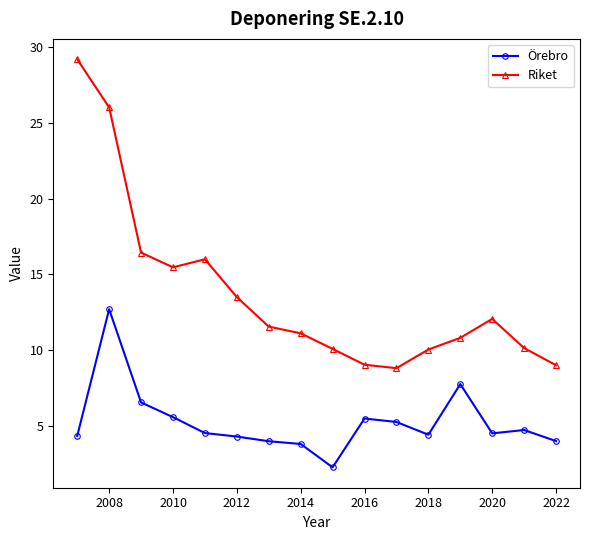

What are all the series names shown in the legend?

Örebro, Riket